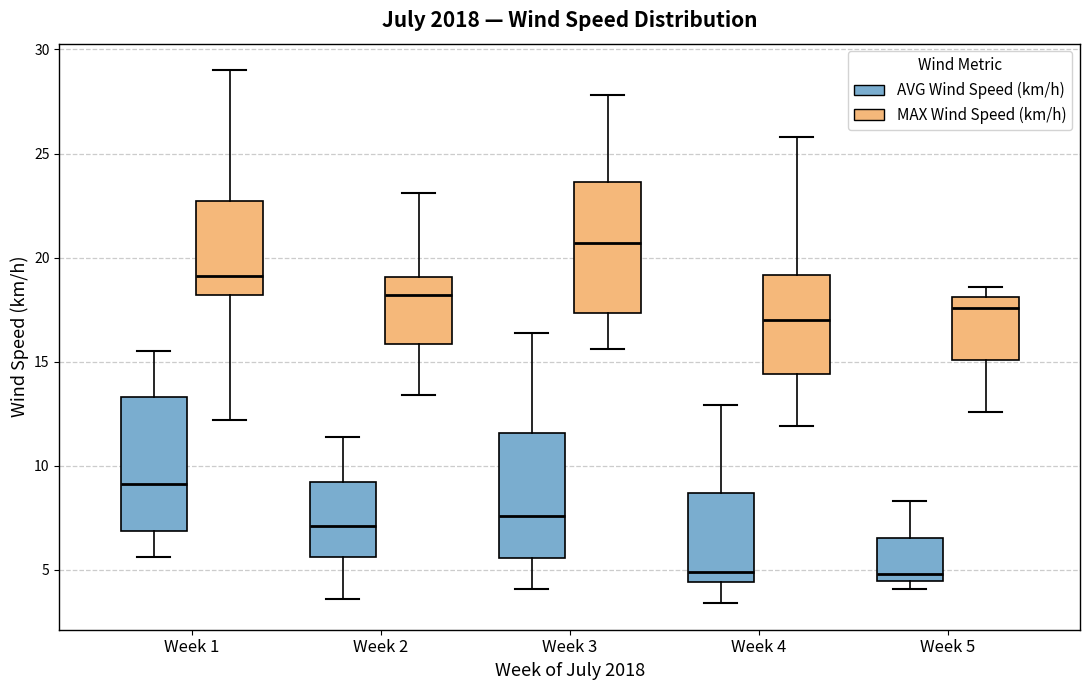

Reading left to right, read every box against the y-axis: the position of its median line, the range the box covers, and the ends of its whiskers. The values are not printed on the chart, so give them approximately, as read against the axis.

Week 1 (AVG Wind Speed (km/h)): median 9.0, box 7.0 to 13.5, whiskers 5.5 to 15.5
Week 1 (MAX Wind Speed (km/h)): median 19.0, box 18.0 to 22.5, whiskers 12.0 to 29.0
Week 2 (AVG Wind Speed (km/h)): median 7.0, box 5.5 to 9.0, whiskers 3.5 to 11.5
Week 2 (MAX Wind Speed (km/h)): median 18.0, box 16.0 to 19.0, whiskers 13.5 to 23.0
Week 3 (AVG Wind Speed (km/h)): median 7.5, box 5.5 to 11.5, whiskers 4.0 to 16.5
Week 3 (MAX Wind Speed (km/h)): median 20.5, box 17.5 to 23.5, whiskers 15.5 to 28.0
Week 4 (AVG Wind Speed (km/h)): median 5.0, box 4.5 to 8.5, whiskers 3.5 to 13.0
Week 4 (MAX Wind Speed (km/h)): median 17.0, box 14.5 to 19.0, whiskers 12.0 to 26.0
Week 5 (AVG Wind Speed (km/h)): median 5.0, box 4.5 to 6.5, whiskers 4.0 to 8.5
Week 5 (MAX Wind Speed (km/h)): median 17.5, box 15.0 to 18.0, whiskers 12.5 to 18.5